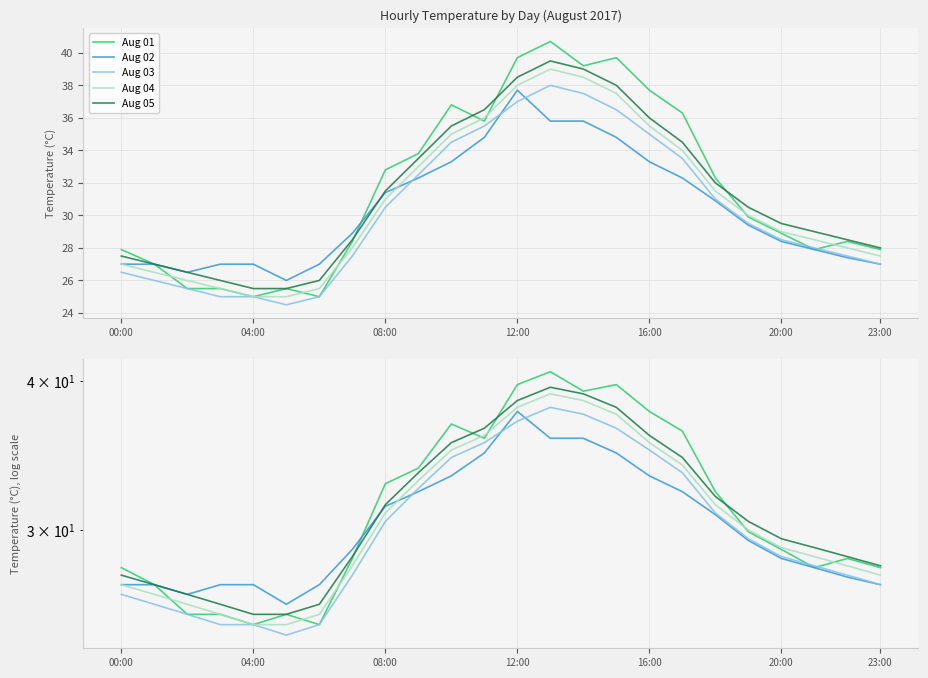

What position from the right is 18?

6